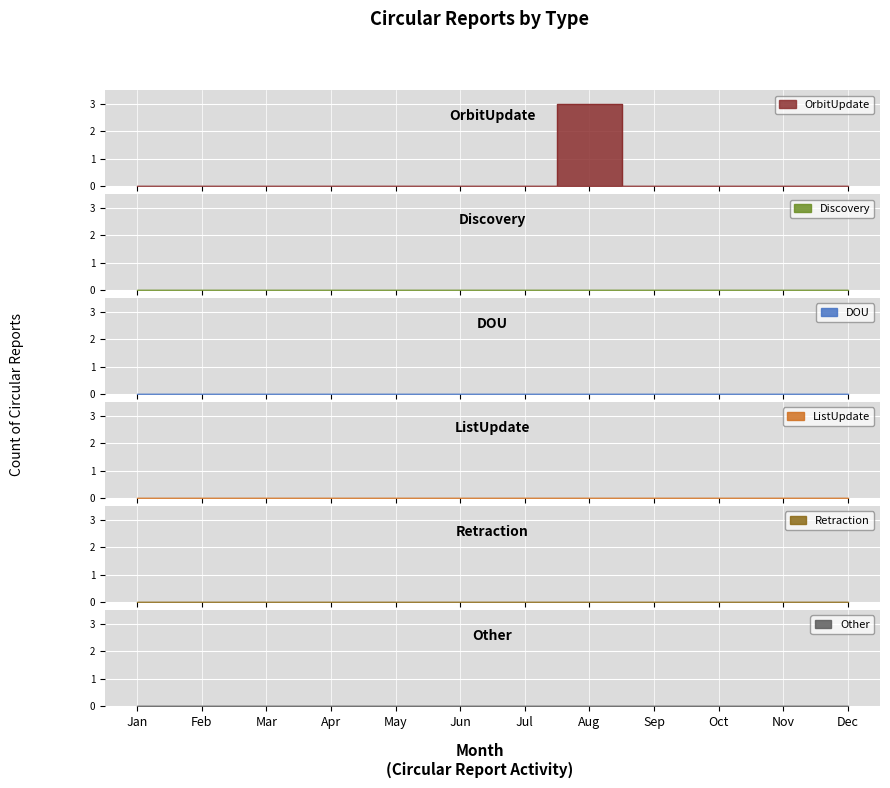

True or false: Retraction and Discovery cross at least once.

False